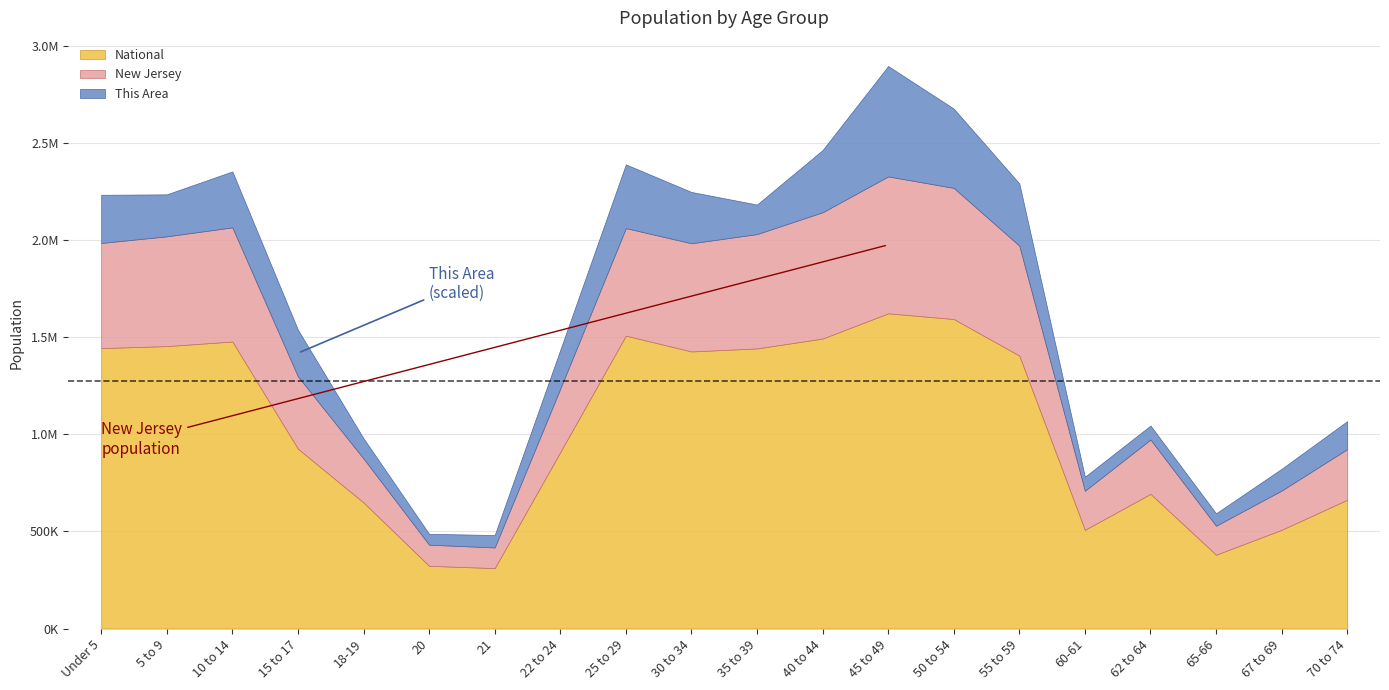

True or false: This Area and National cross at least once.

False